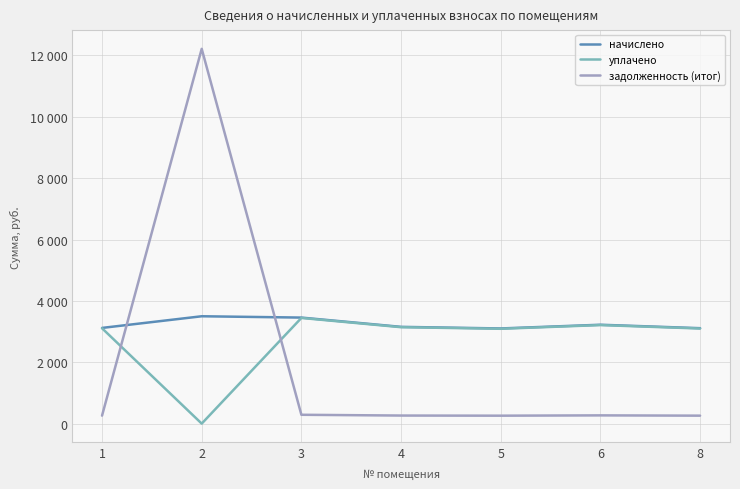

What is the difference between the maximum and minimum values in the задолженность (итог) series?

11956.9